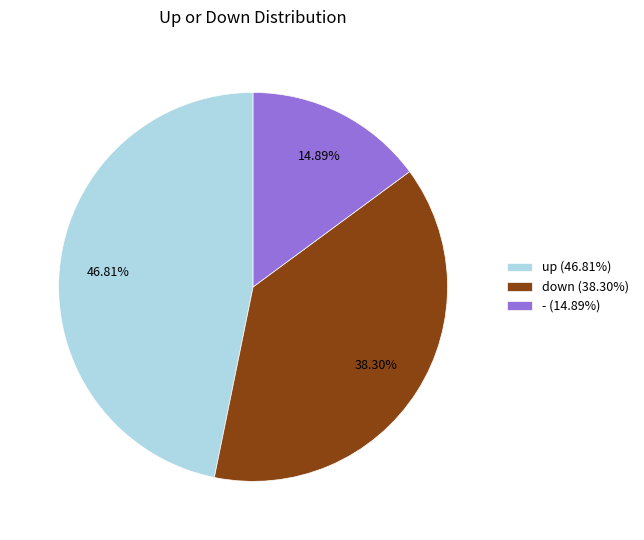

What percentage is the - slice, to the nearest percent?

15%